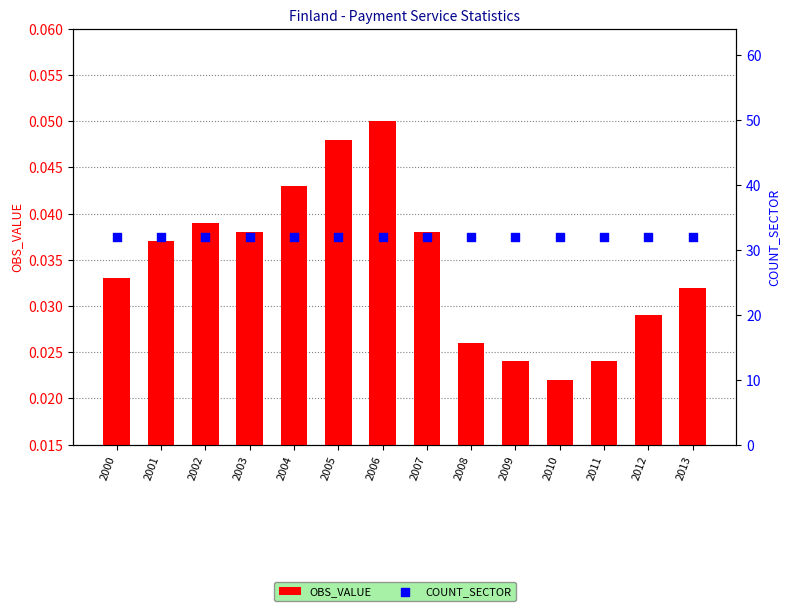

Which series reaches the minimum Y coordinate?

OBS_VALUE